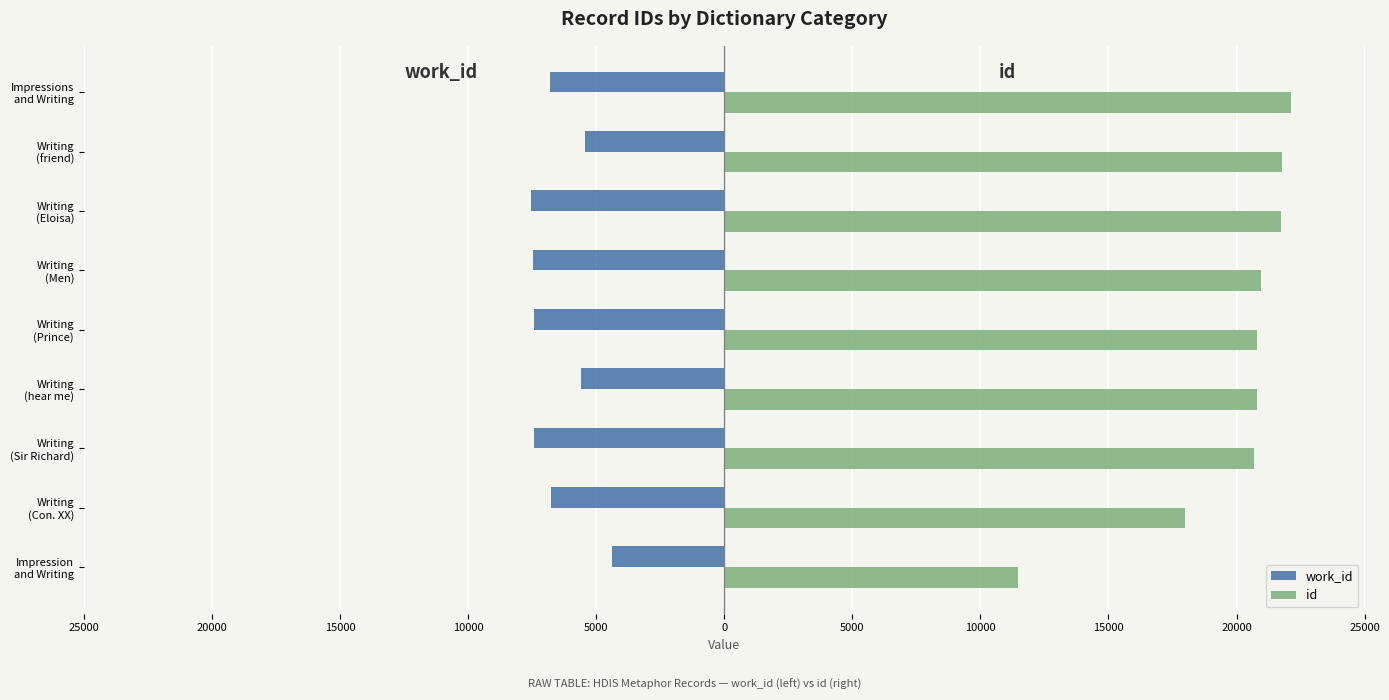

What are all the series names shown in the legend?

work_id, id